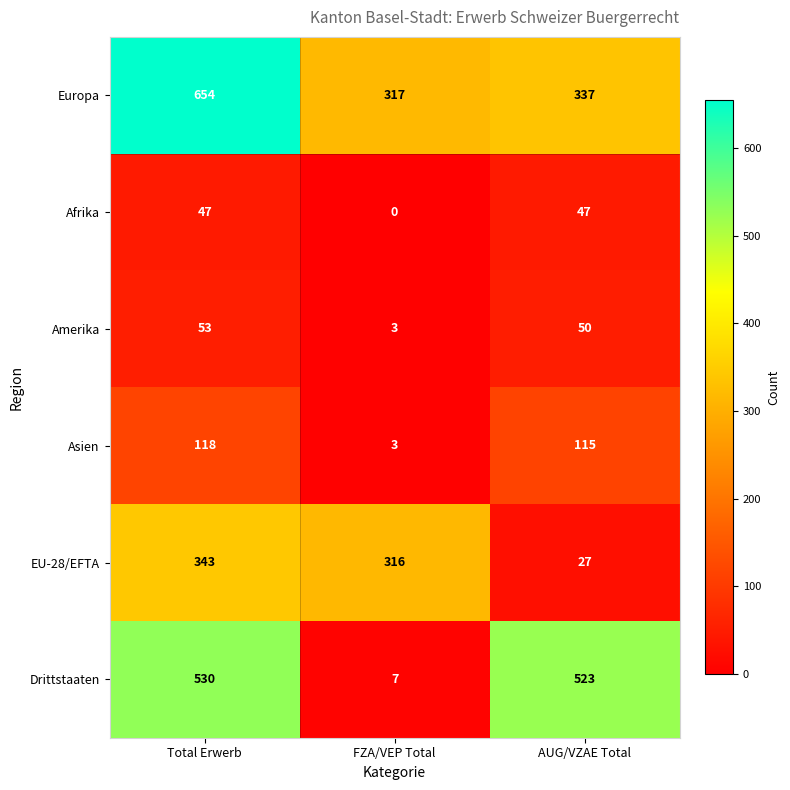

Which category has the highest value in the EU-28/EFTA series?

Total Erwerb